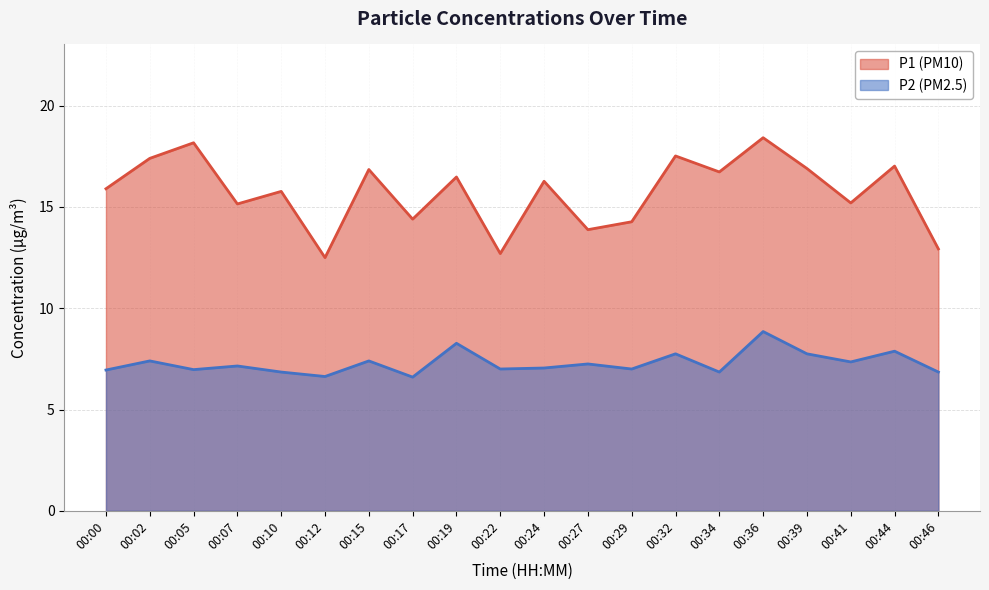

Rank the series at 00:10 from highest to lowest value.

P1 (PM10), P2 (PM2.5)